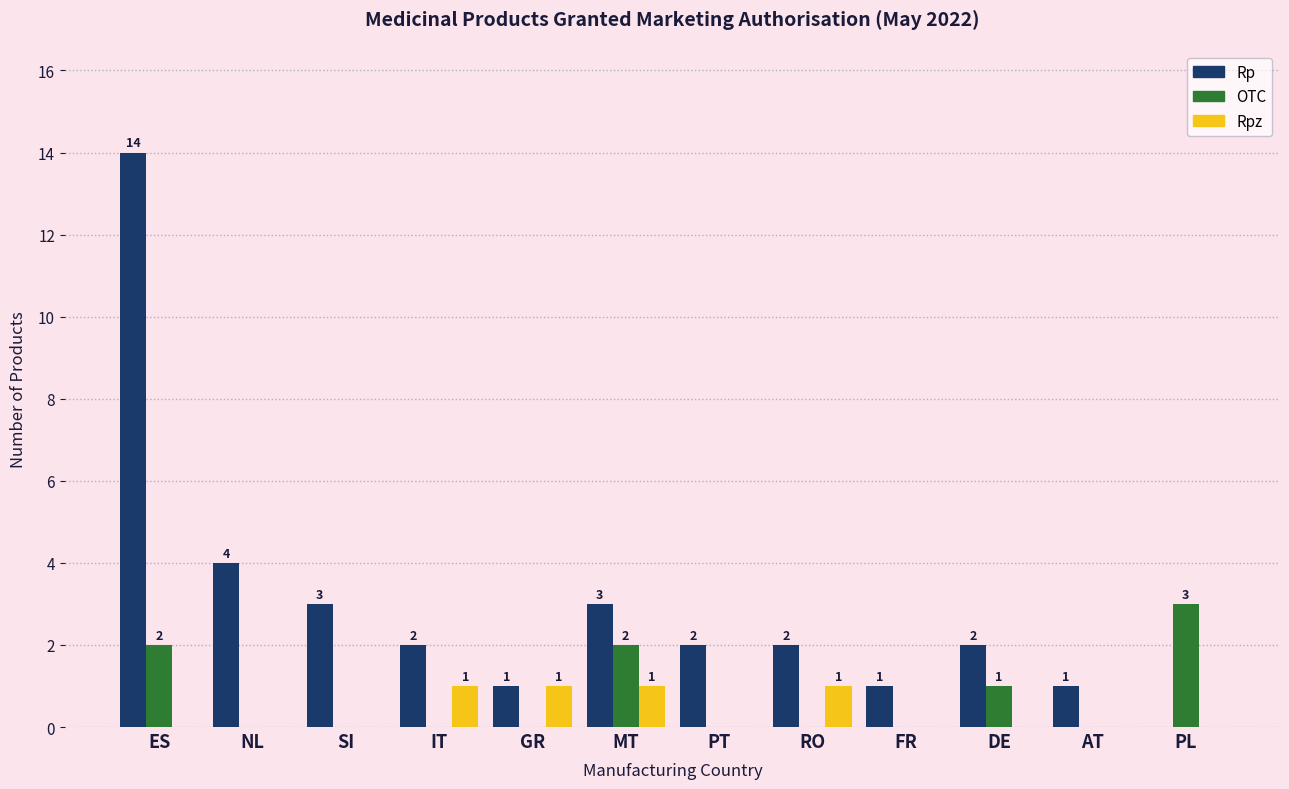

How many groups of bars are there?

12